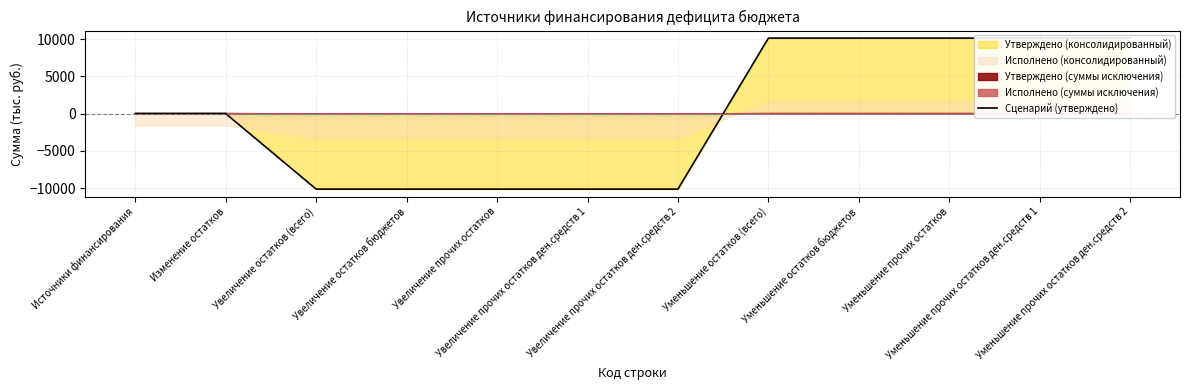

Rank the categories by value from lowest to highest.

Увеличение остатков (всего), Увеличение остатков бюджетов, Увеличение прочих остатков, Увеличение прочих остатков ден.средств 1, Увеличение прочих остатков ден.средств 2, Источники финансирования, Изменение остатков, Уменьшение остатков (всего), Уменьшение остатков бюджетов, Уменьшение прочих остатков, Уменьшение прочих остатков ден.средств 1, Уменьшение прочих остатков ден.средств 2